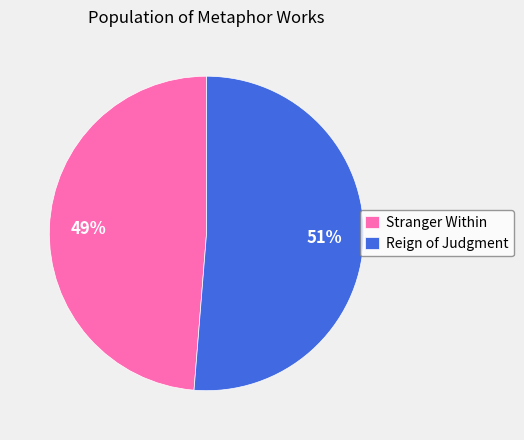

Is it true that Stranger Within is 39% of the pie?

False